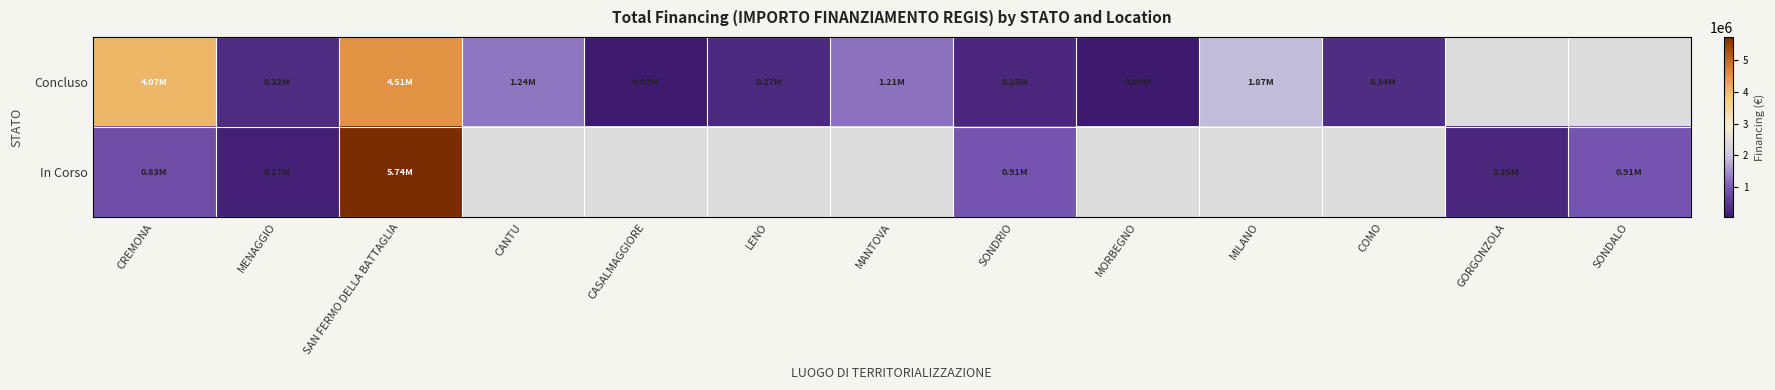

What is the minimum value shown in the chart?

36600.0